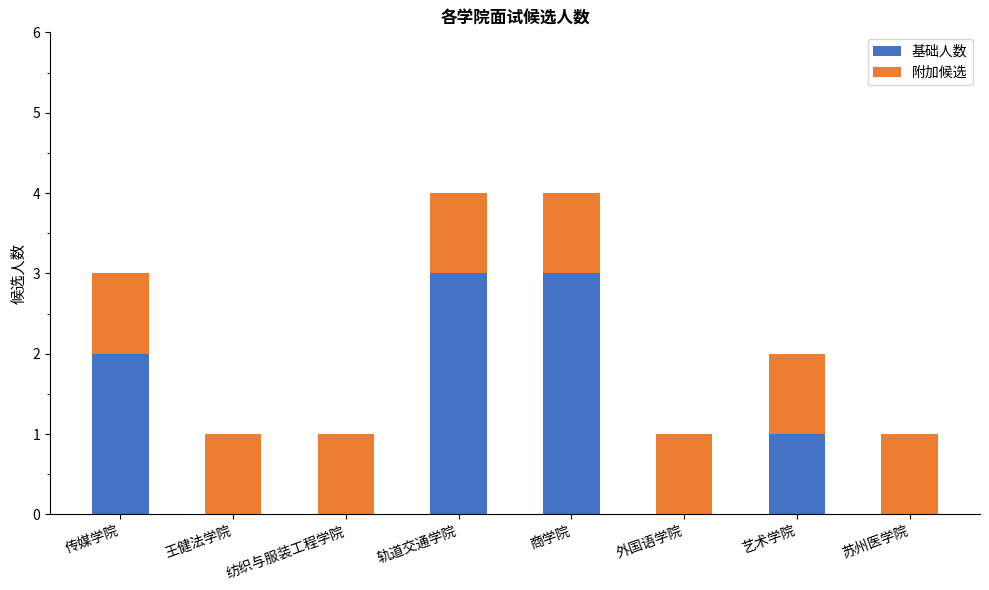

The value of 基础人数 at 纺织与服装工程学院 is -2. True or false?

False